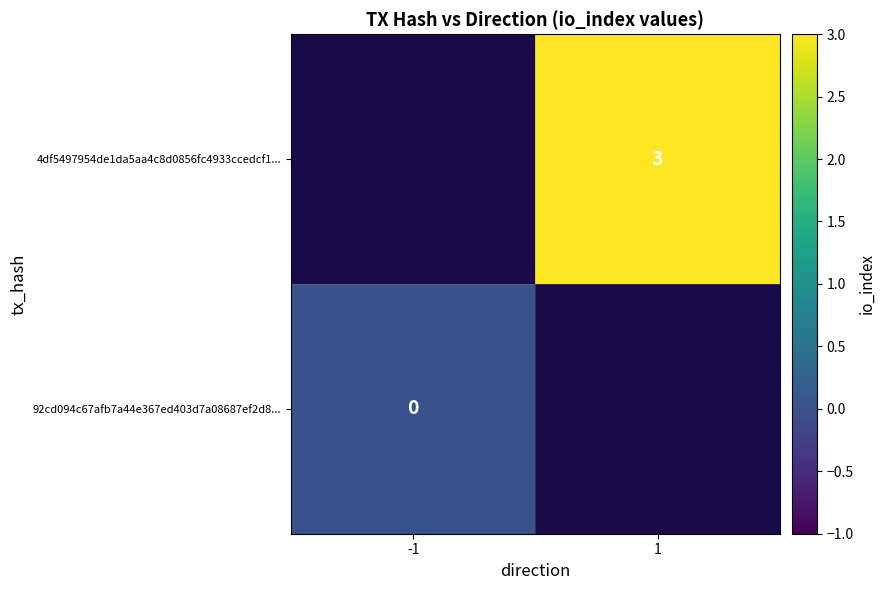

True or false: 4df5497954de1da5aa4c8d0856fc4933ccedcf1... has a value of 4 at 1.

False